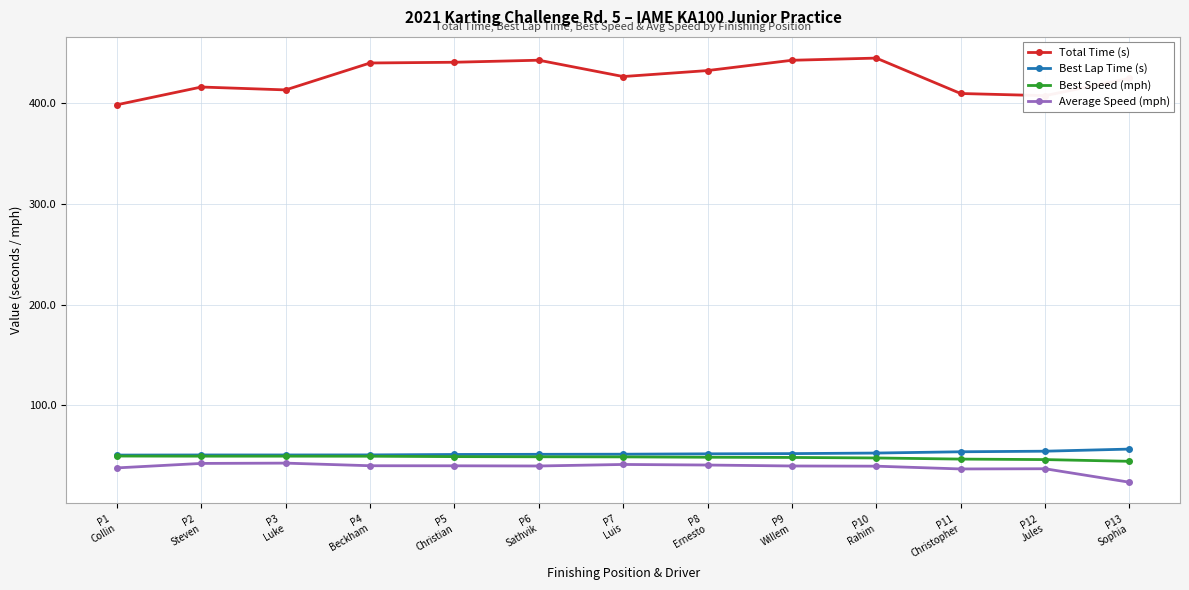

The value of Best Lap Time (s) at P10
Rahim is 17.6. True or false?

False